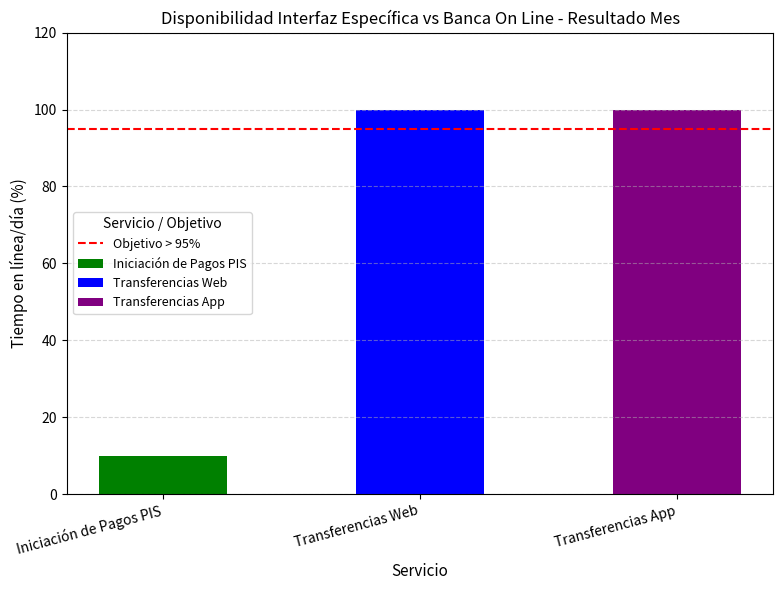

What is the highest value of the Transferencias App (Tiempo en línea/día) series?

100